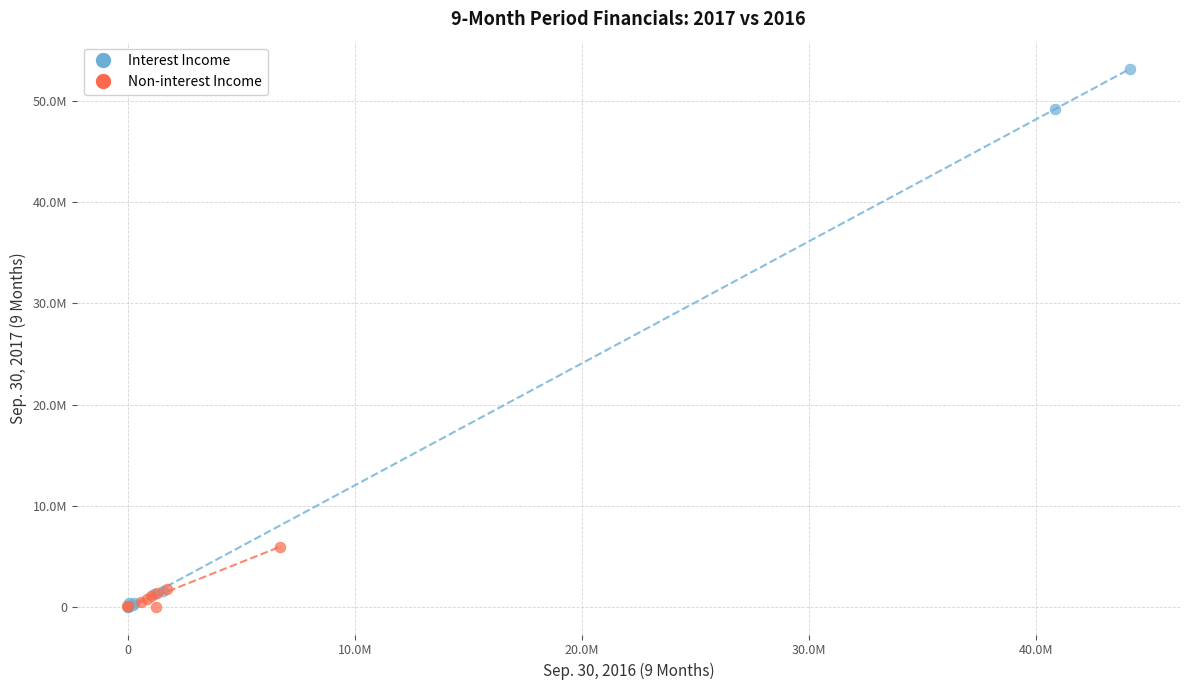

What are all the series names shown in the legend?

Interest Income, Non-interest Income